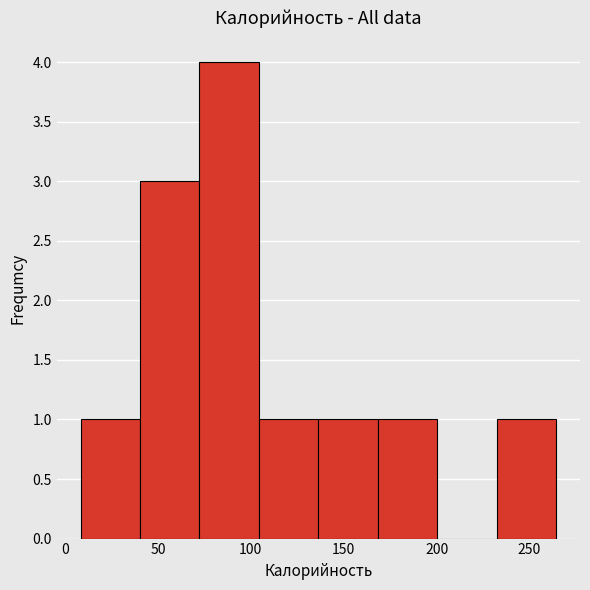

Reading left to right, list every bar in this chart as the range it spans on the x-axis followed by its height. Neither the bar edges nor the heights are printed on the chart, so give them approximately, as read against the axes.

10 to 40: 1
40 to 70: 3
70 to 105: 4
105 to 135: 1
135 to 170: 1
170 to 200: 1
200 to 230: 0
230 to 265: 1